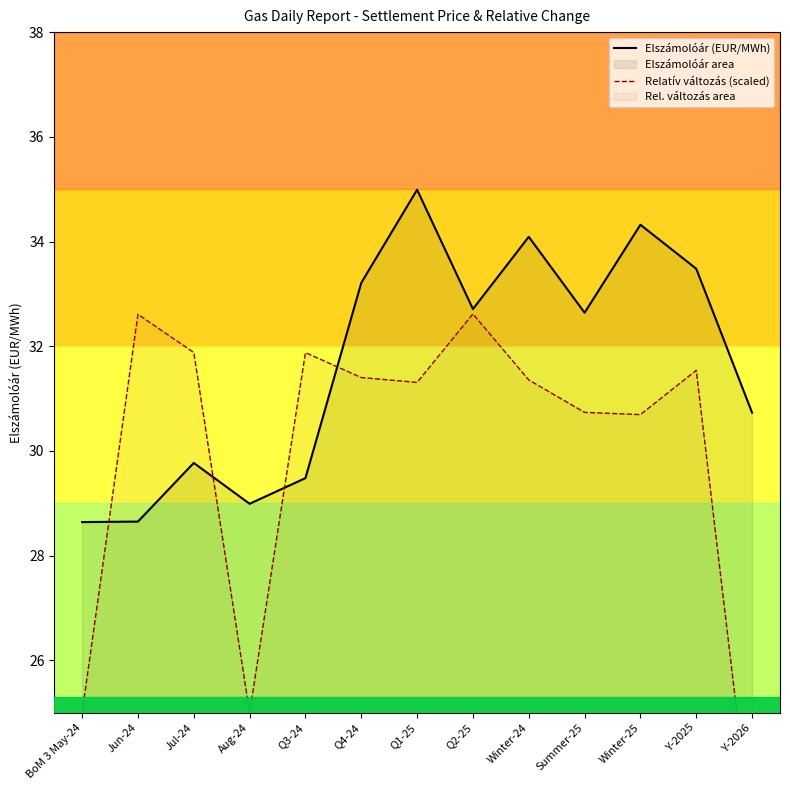

Which series has the widest spread of values?

Relatív változás (scaled)